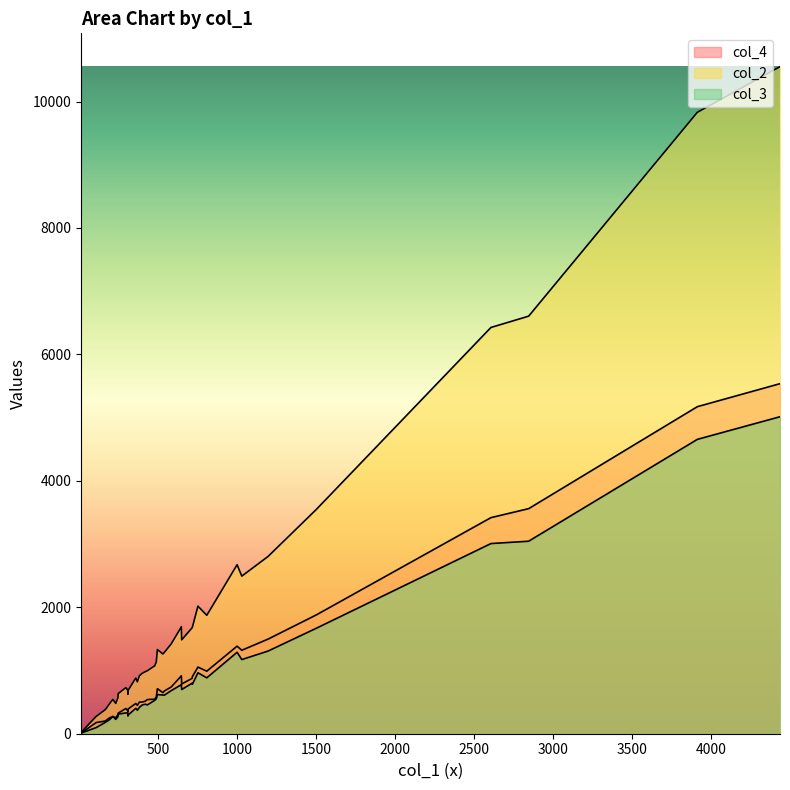

How many values in the col_2 series are below 1135?

19